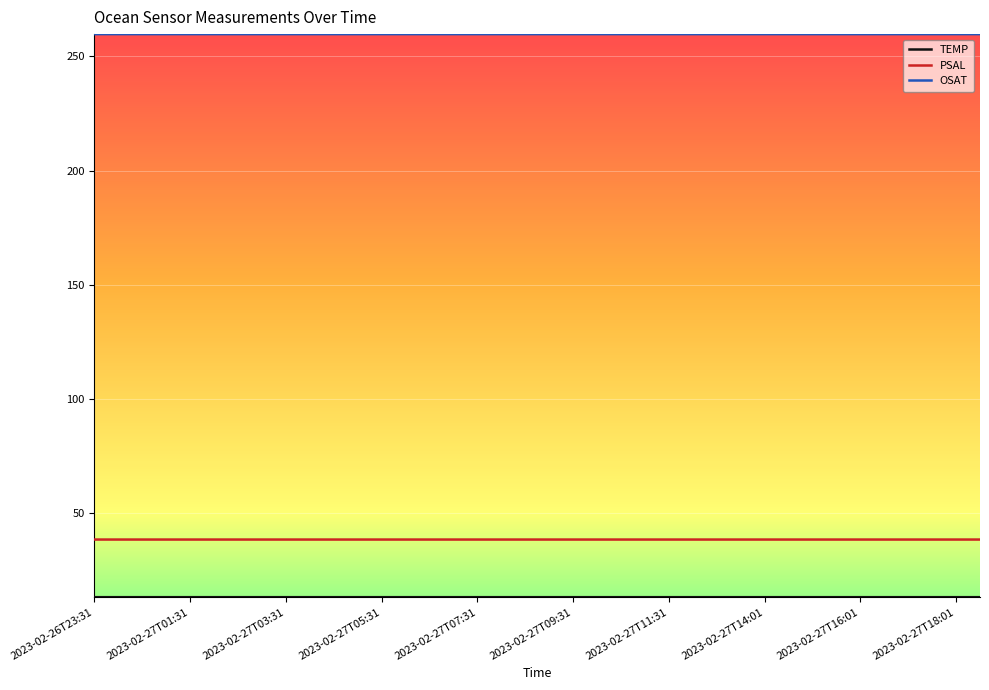

What is the minimum value for OSAT?

259.7